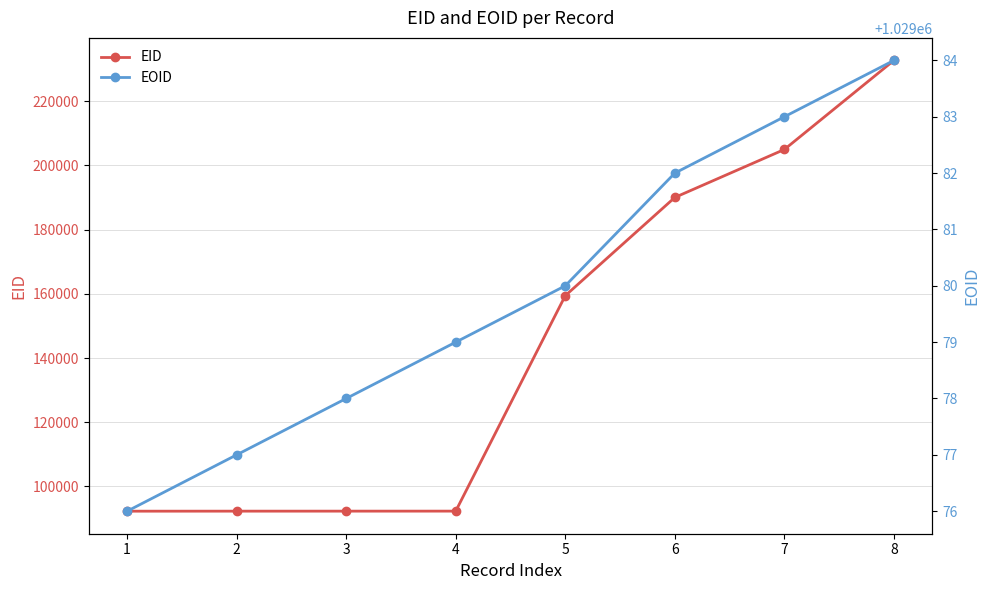

What is the spread (max minus min) of values at 4?

936784